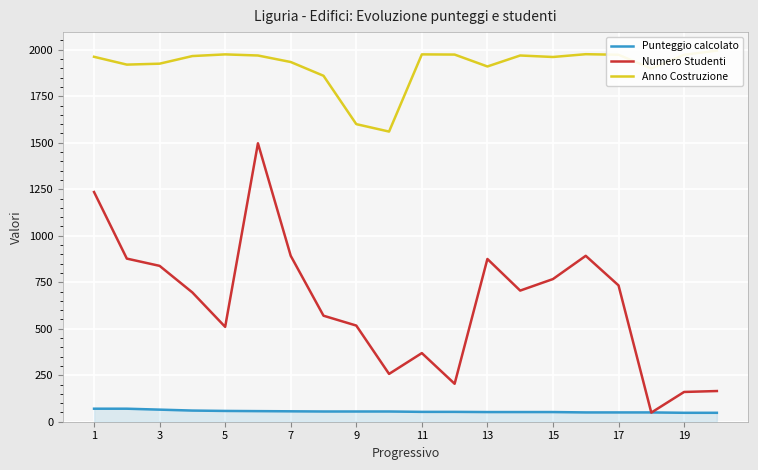

True or false: Punteggio calcolato has a value of 37 at 1.

False